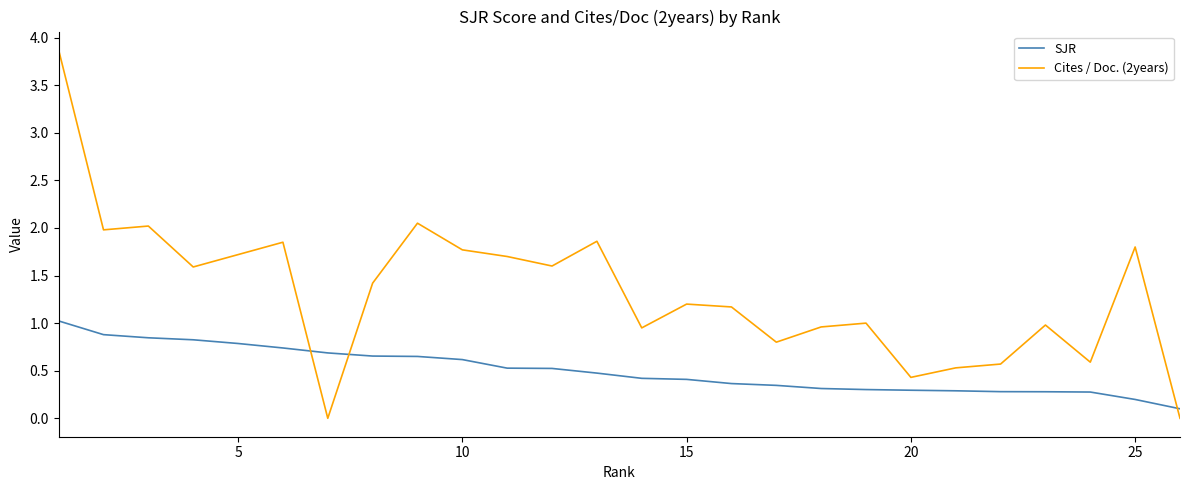

What is the difference between the maximum and minimum values in the Cites / Doc. (2years) series?

3.9